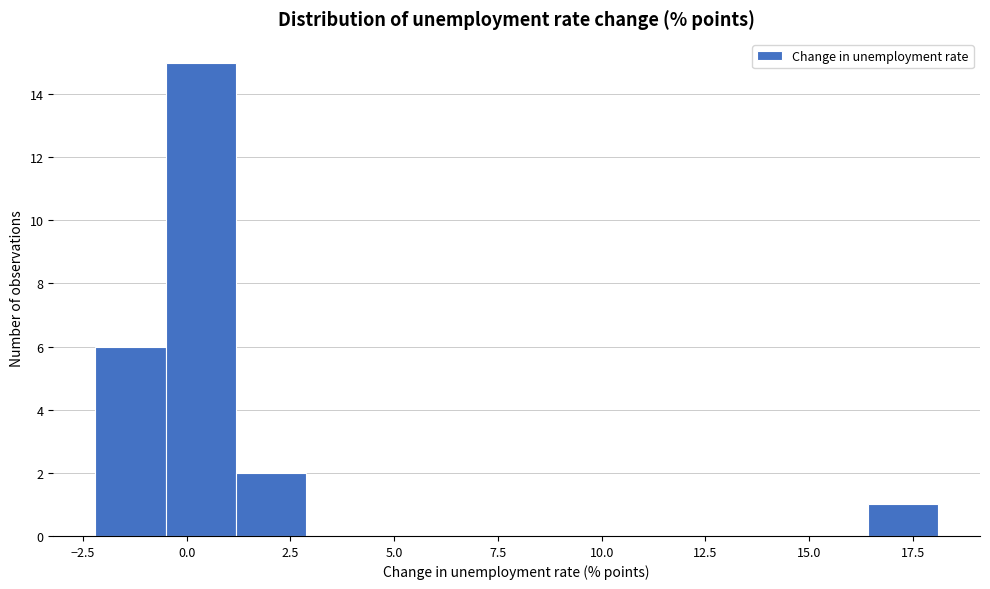

Around what value on the x-axis is the tallest bar? Give the approximate position of its centre, as read against the axis.

0.5